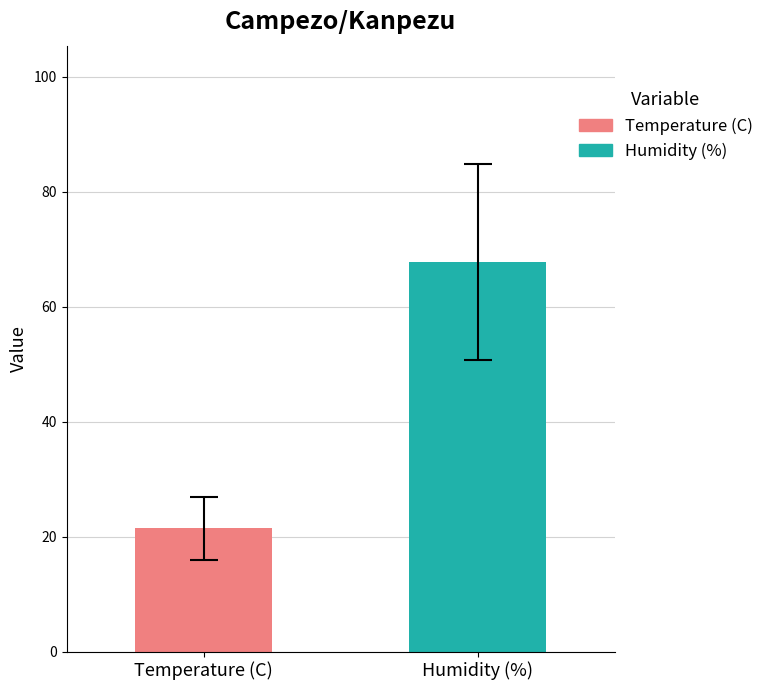

Rank the series by their maximum value, from highest to lowest.

Humidity (%), Temperature (C)